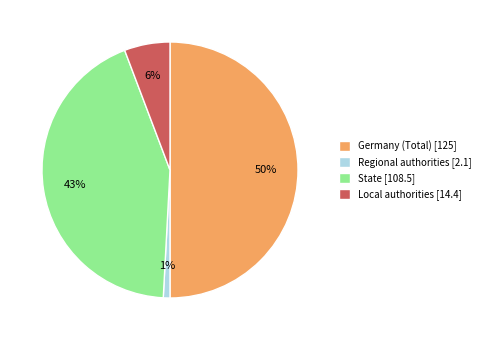

To the nearest percent, what portion does Germany (Total) represent?

50%